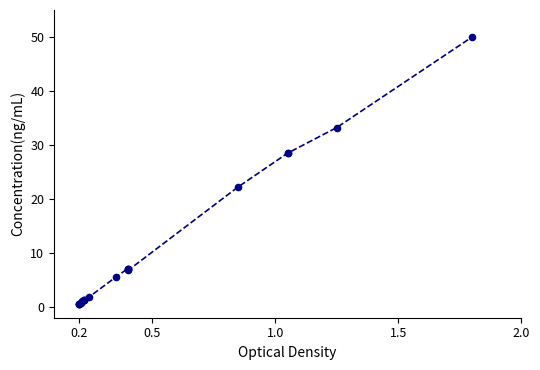

What Y value in the scatter plot is closest to 25?

22.1